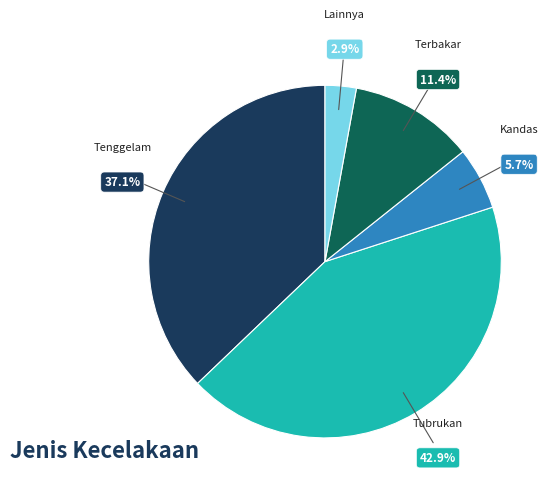

What is the largest slice in the pie chart?

Tubrukan